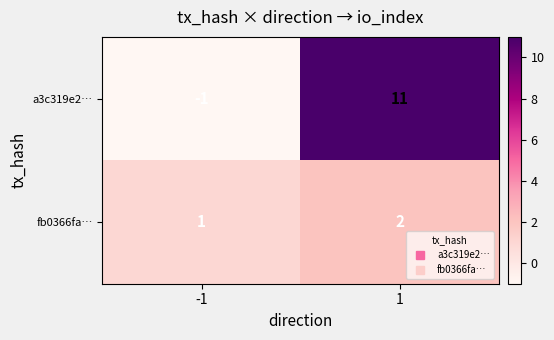

At how many categories does at least one series exceed 10?

1